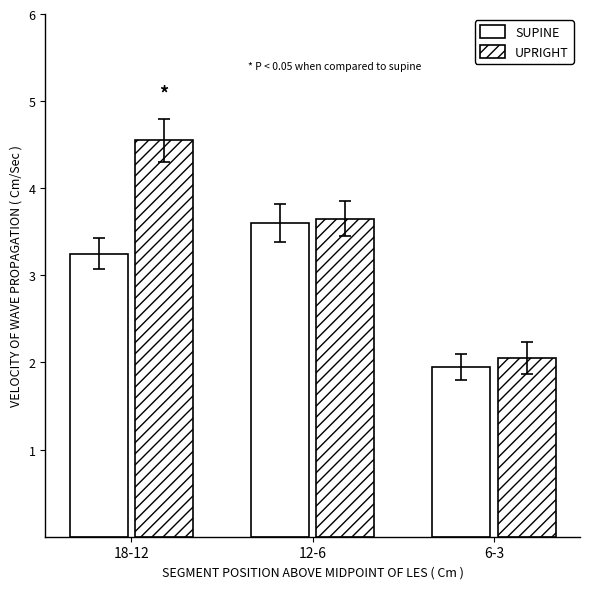

How many values in the UPRIGHT series are below 3?

1